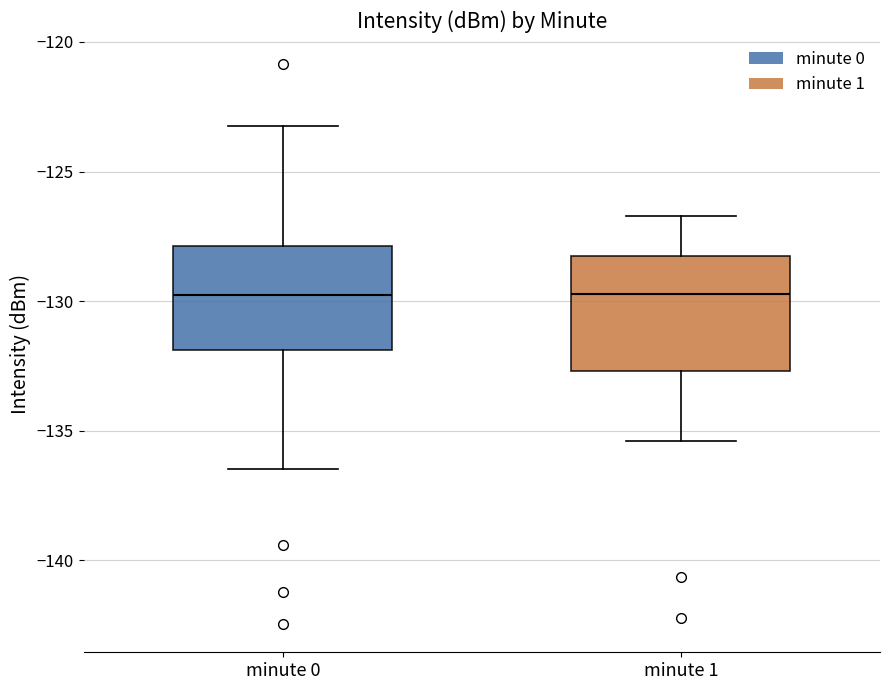

Reading left to right, read every box against the y-axis: the position of its median line, the range the box covers, and the ends of its whiskers. The values are not printed on the chart, so give them approximately, as read against the axis.

minute 0: median -130.0, box -132.0 to -128.0, whiskers -136.5 to -123.0
minute 1: median -129.5, box -132.5 to -128.0, whiskers -135.5 to -126.5